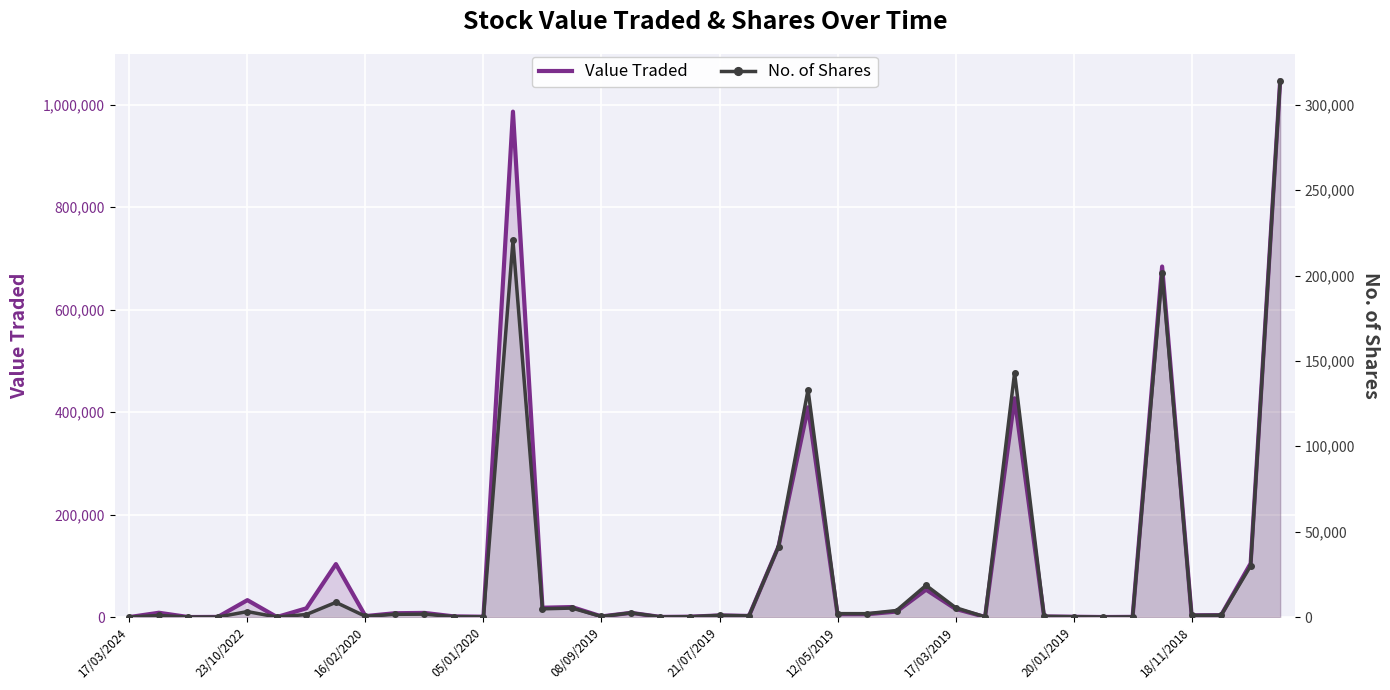

How many data points in No. of Shares are above 1500?

19